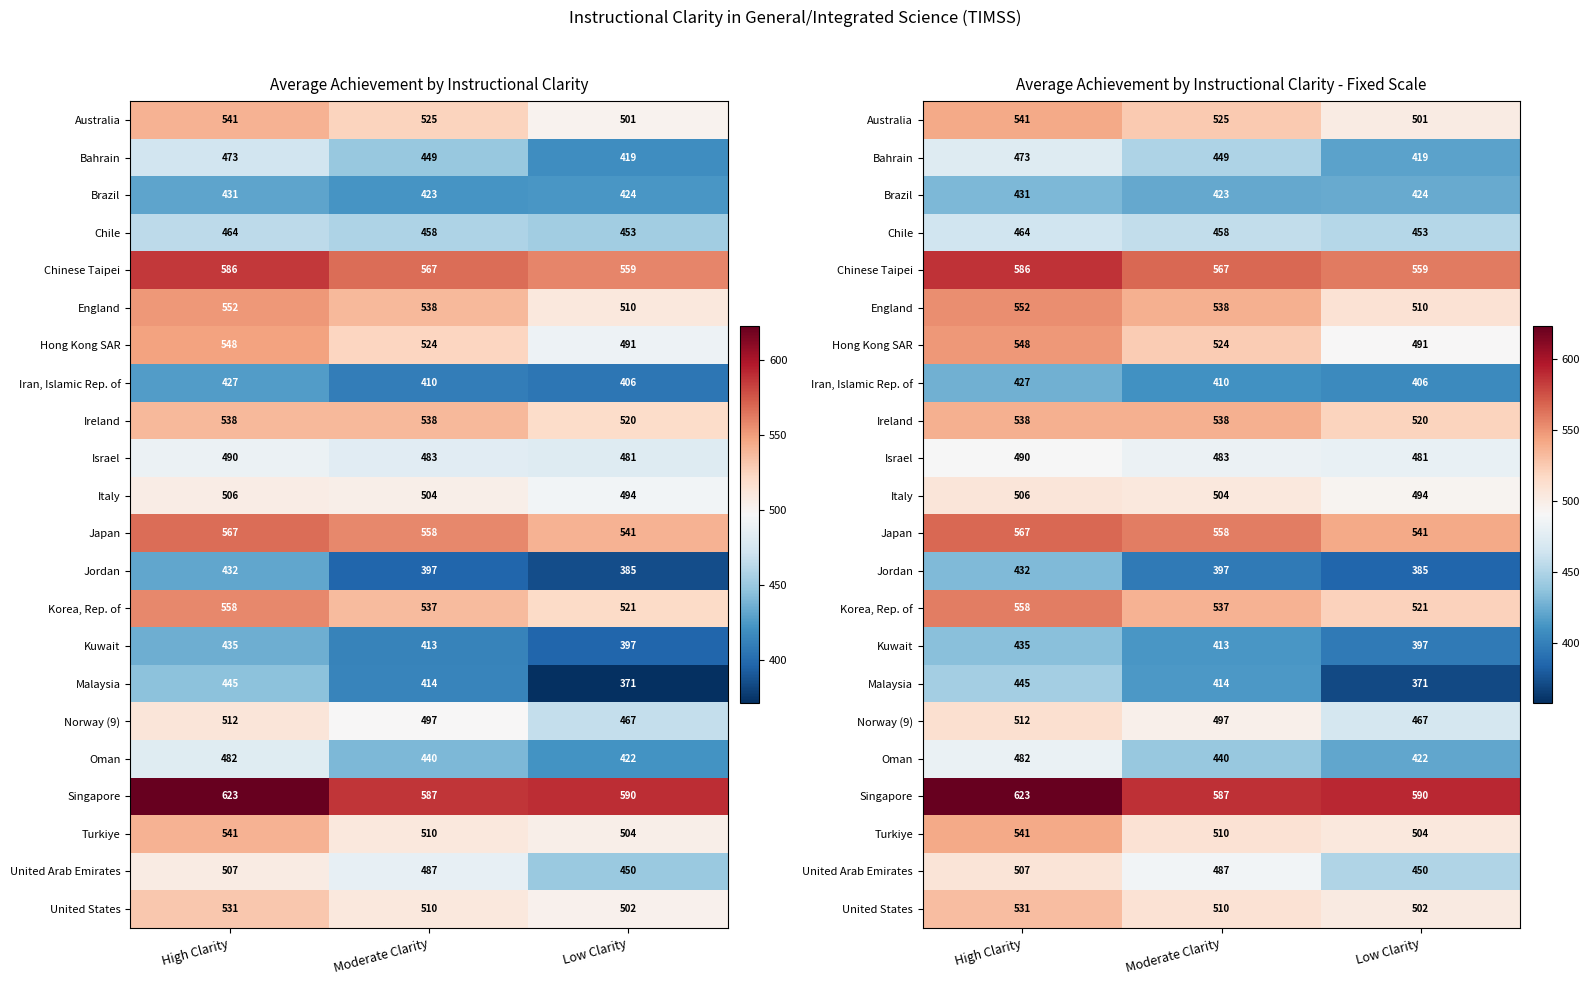

At which label is Malaysia closest to 408?

Moderate Clarity